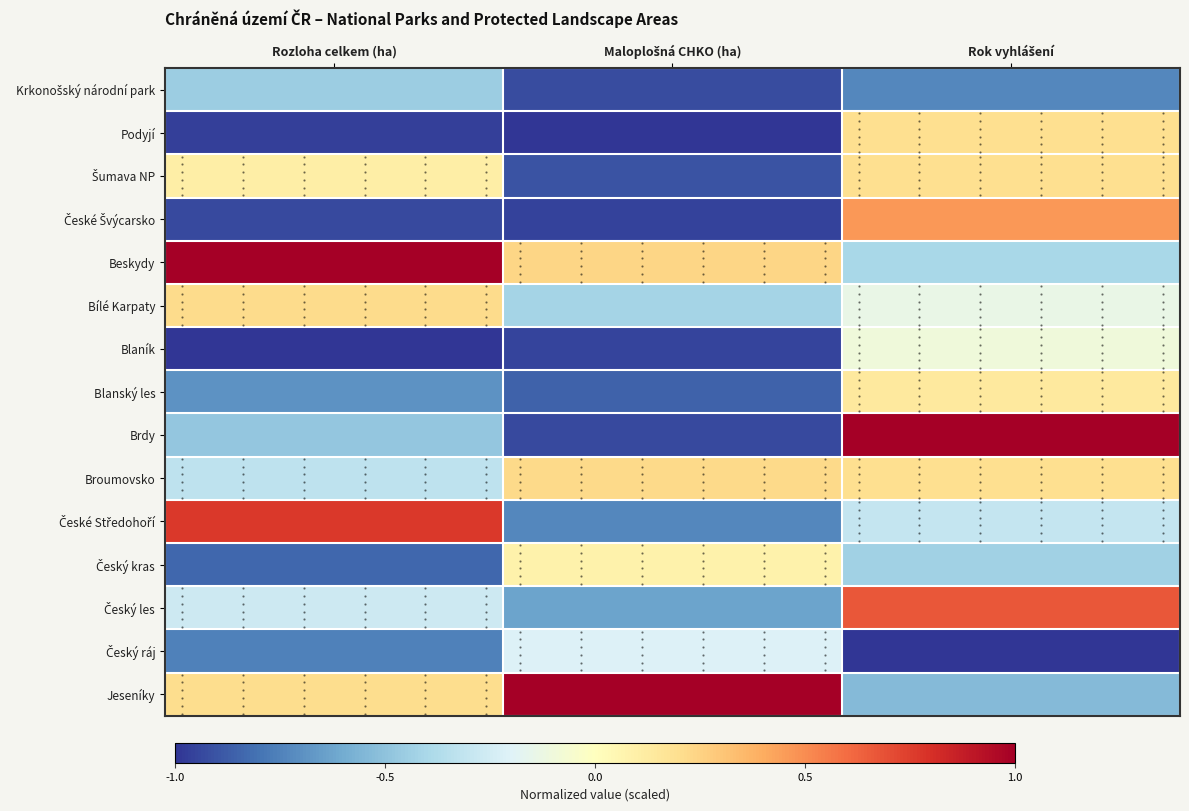

True or false: Blanský les has a value of -0.3 at Rozloha celkem (ha).

False